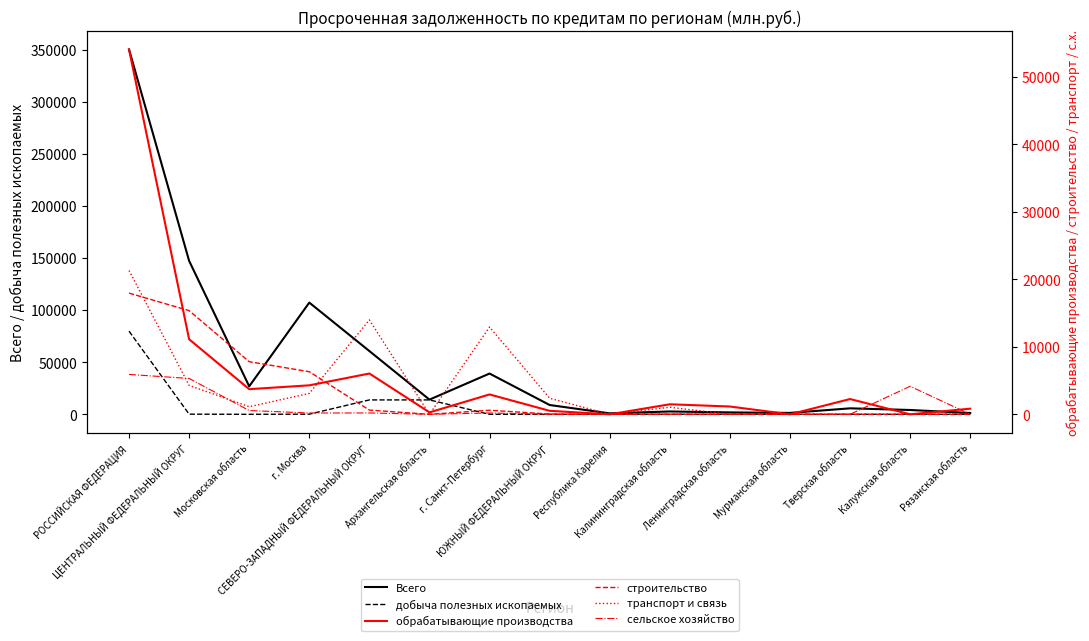

Where is the first local minimum for сельское хозяйство?

г. Москва